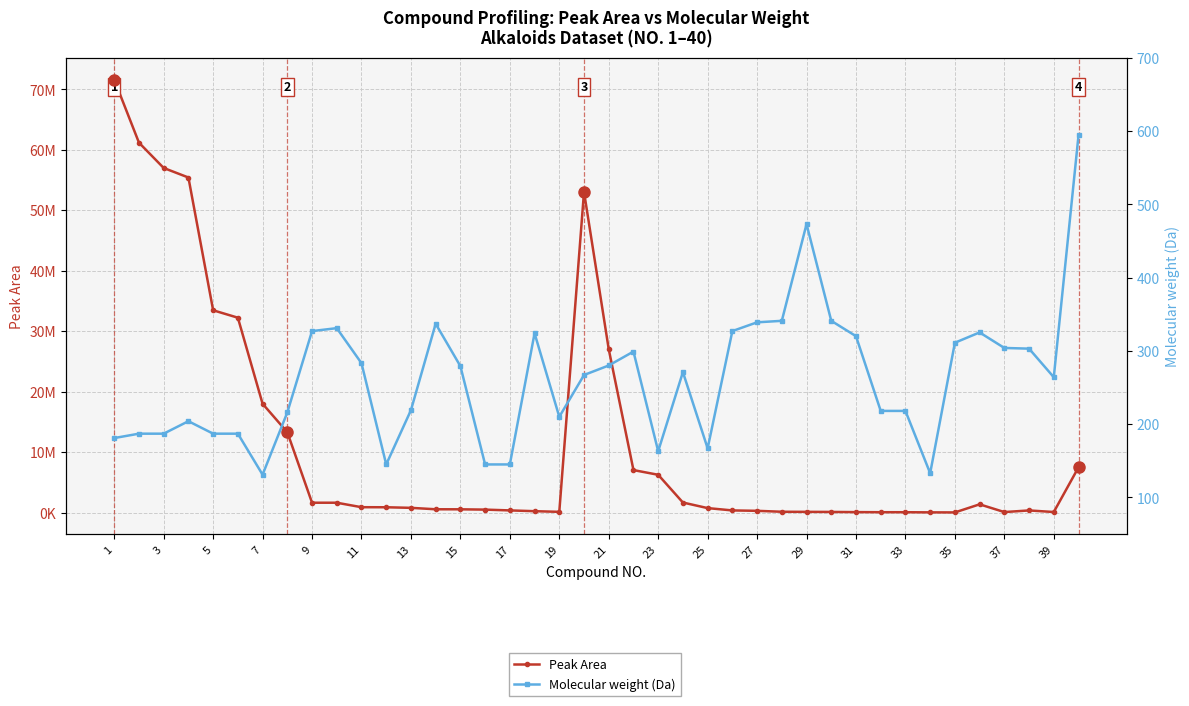

At which label is Molecular weight (Da) closest to 362?

27